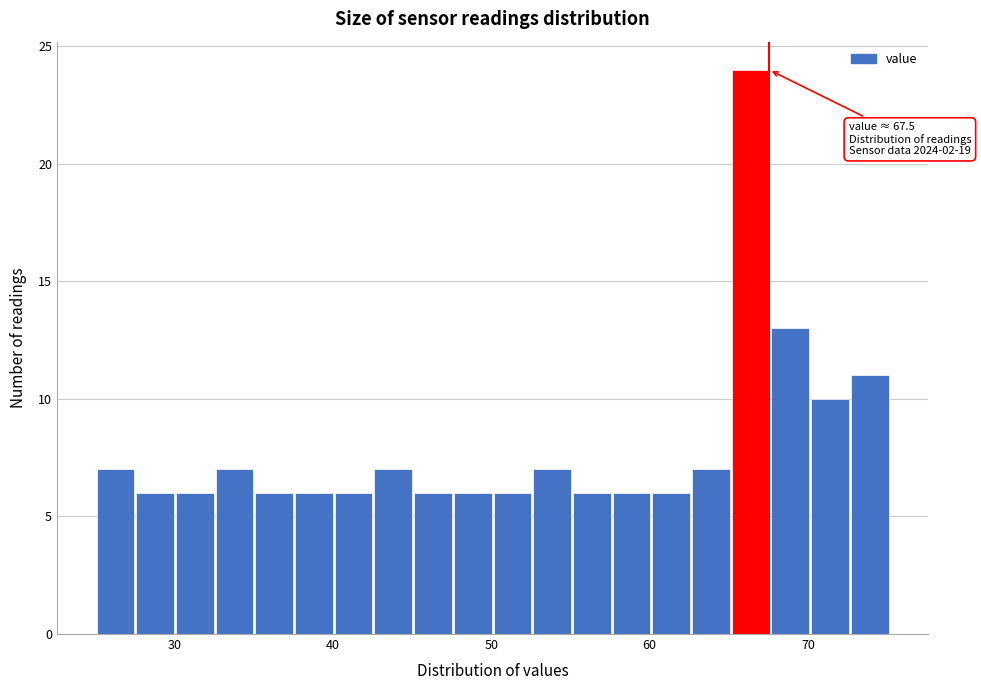

Around what value on the x-axis is the tallest bar? Give the approximate position of its centre, as read against the axis.

66